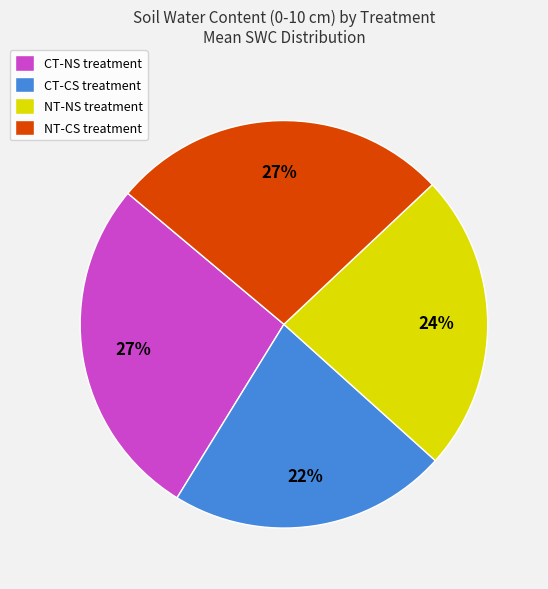

Is there a majority slice in this chart?

No